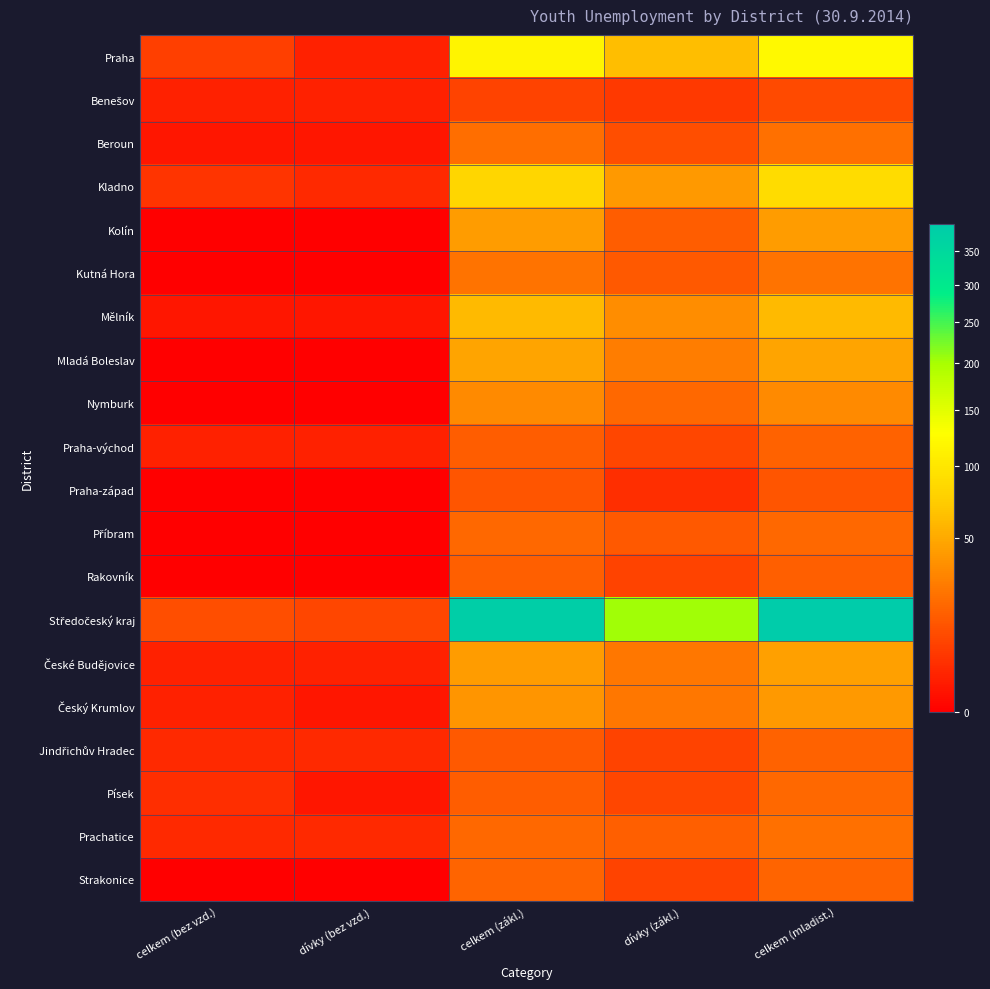

Between dívky (bez vzd.) and dívky (zákl.), which is larger?

dívky (zákl.)